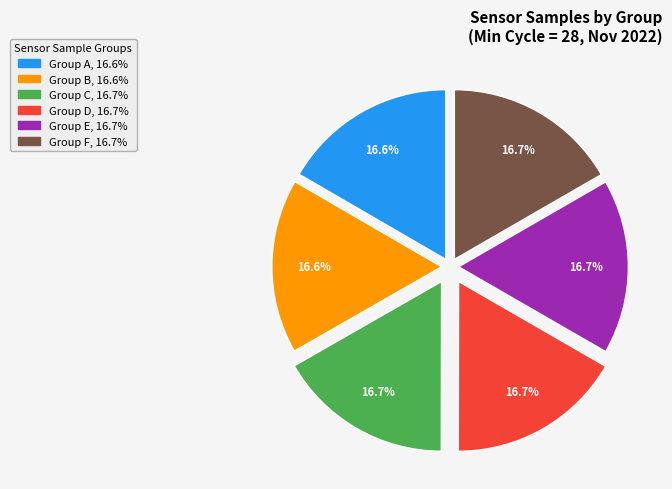

Does any single category account for the majority?

No